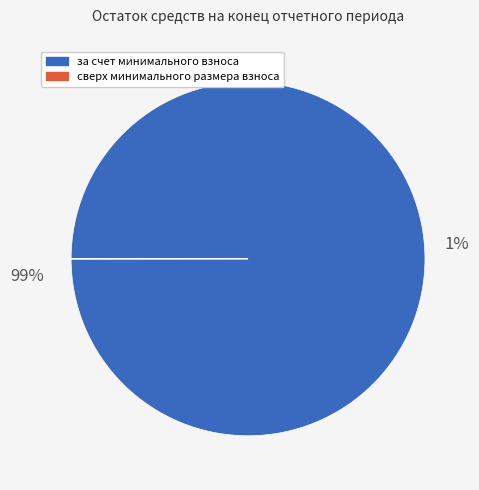

Which slice is the smallest?

сверх минимального размера взноса